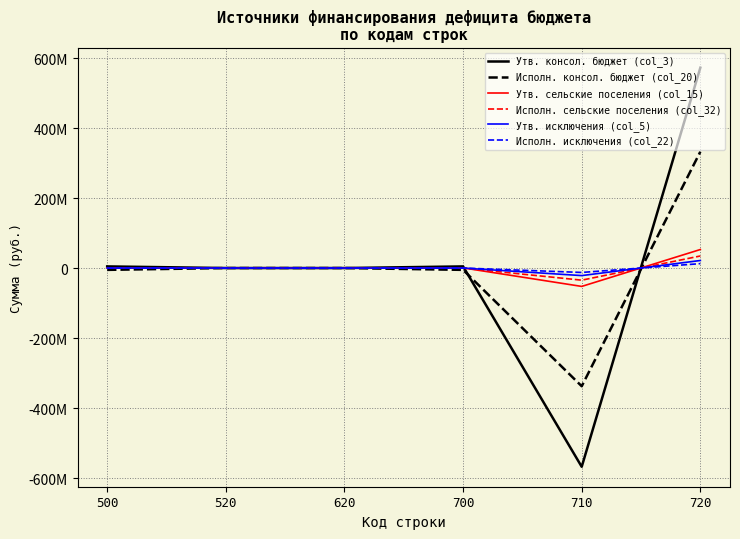

Does the chart have visible grid lines?

Yes